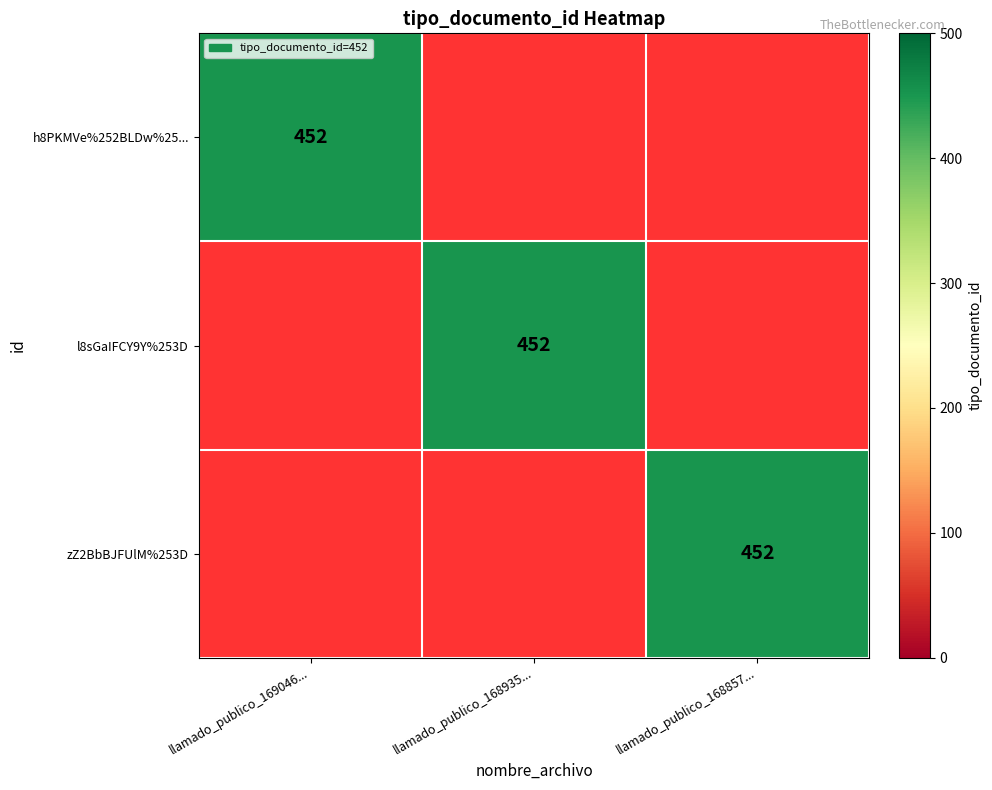

True or false: zZ2BbBJFUlM%253D has a value of 295 at llamado_publico_168857....

False